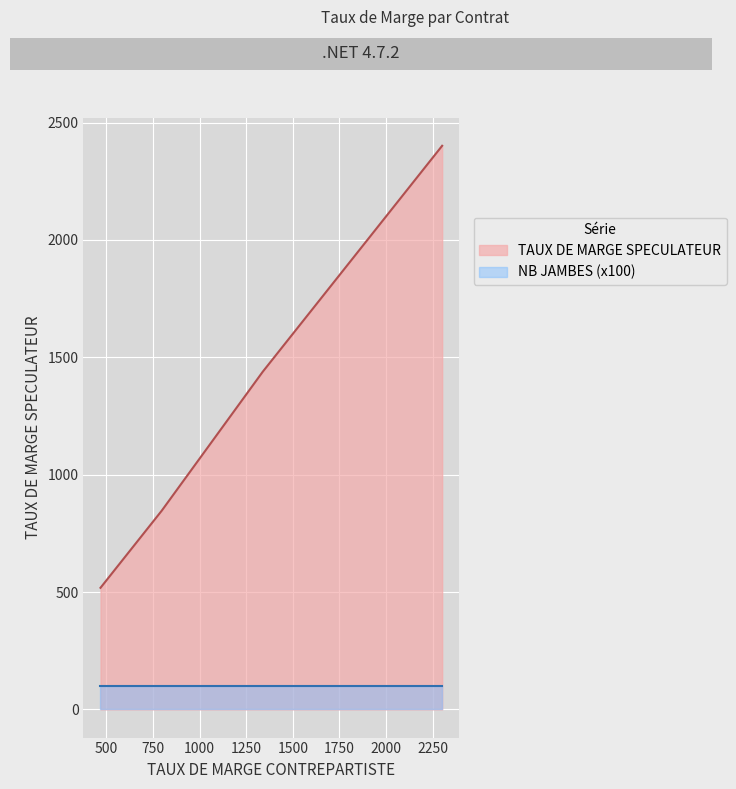

Which series has the widest spread of values?

TAUX DE MARGE SPECULATEUR